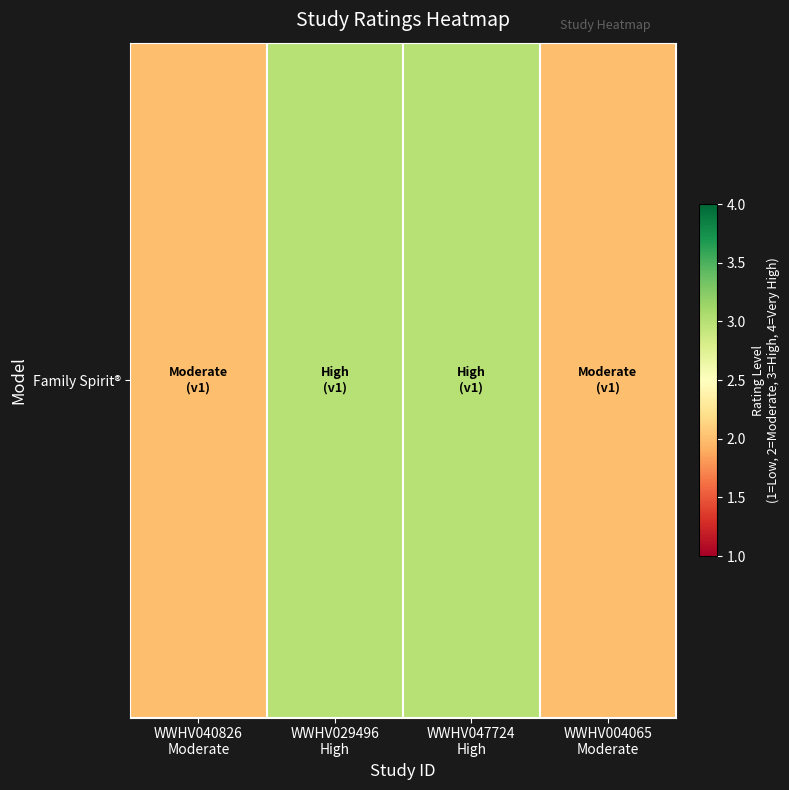

What is the greatest value displayed?

3